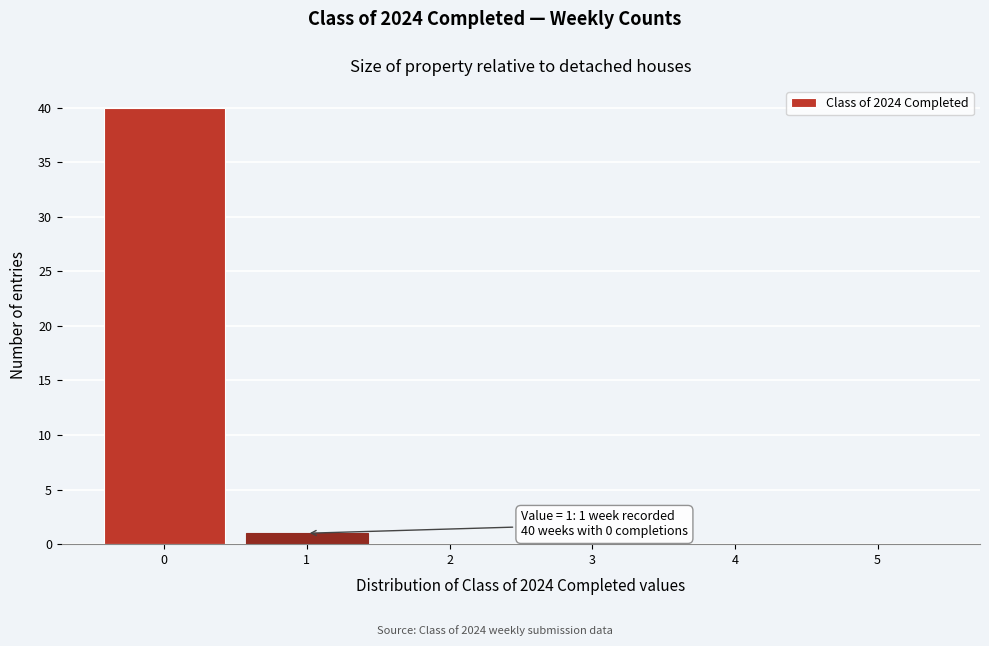

Reading left to right, transcribe all the data shown in this chart.

0=40	1=1	2=0	3=0	4=0	5=0